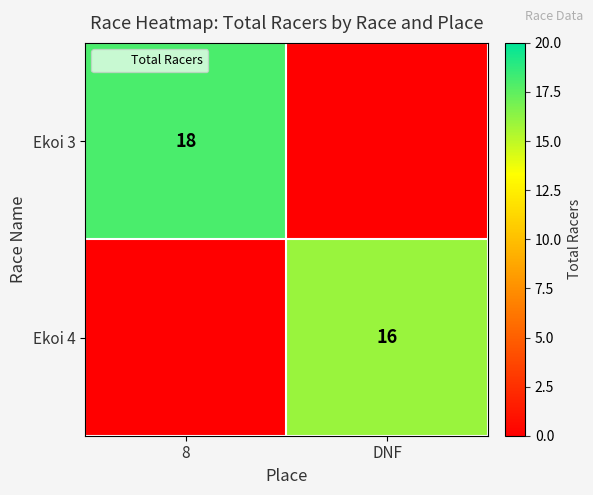

Which category has the lowest value across all series?

DNF